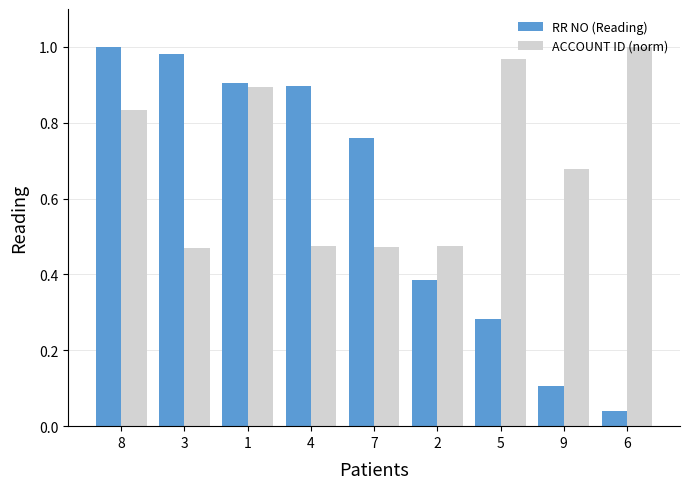

Which series has the widest spread of values?

RR NO (Reading)